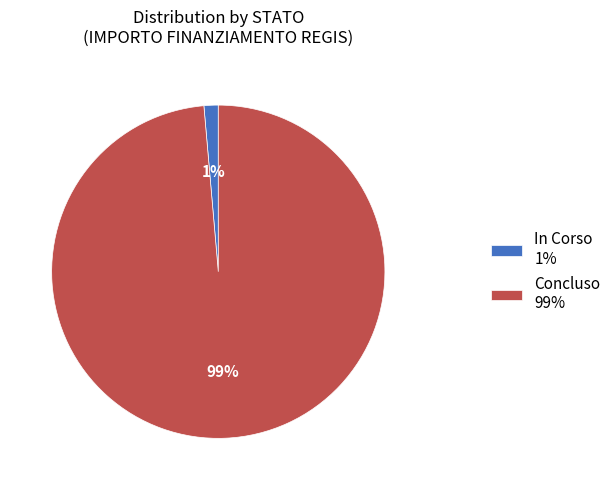

Is there a majority slice in this chart?

Yes